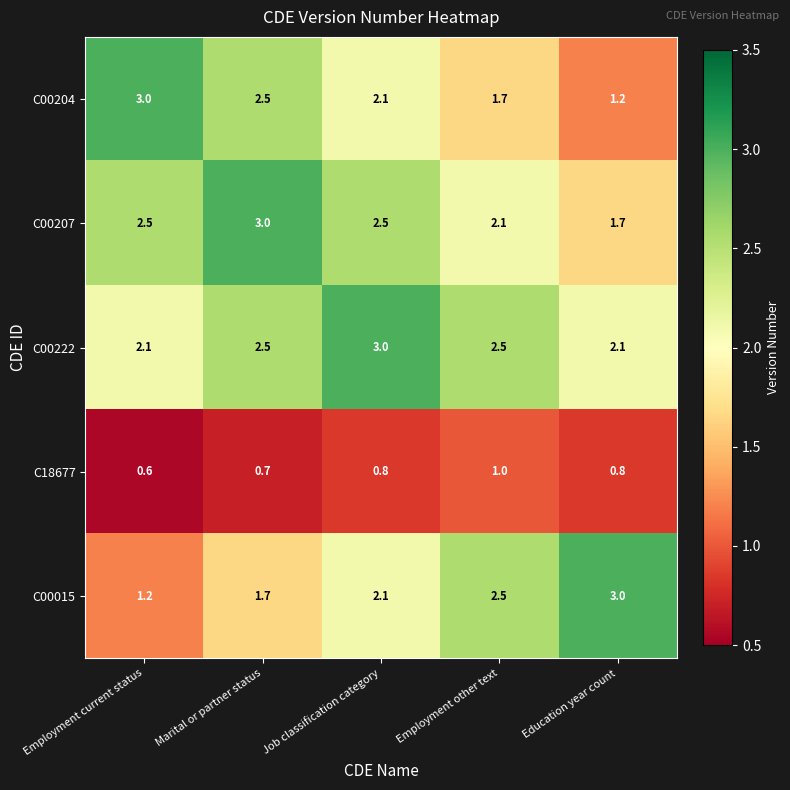

What is the greatest value displayed?

3.0